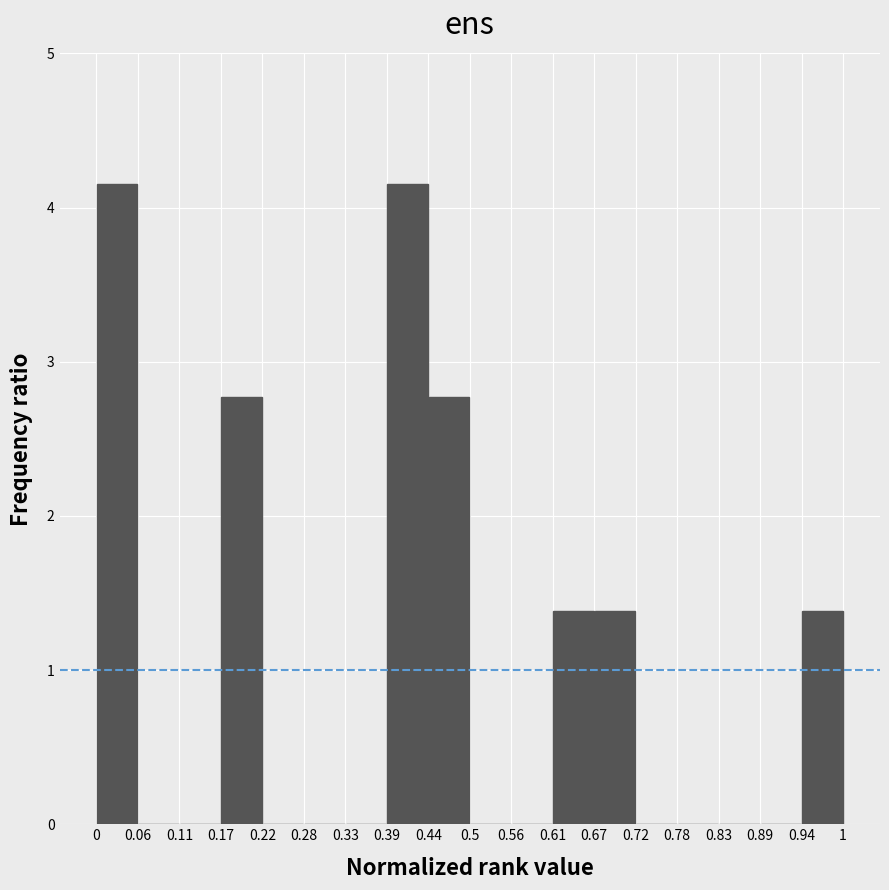

What is the height of the bar covering 0.61 to 0.67 on the x-axis? The values are not printed on the chart, so give them approximately, as read against the axis.

1.4